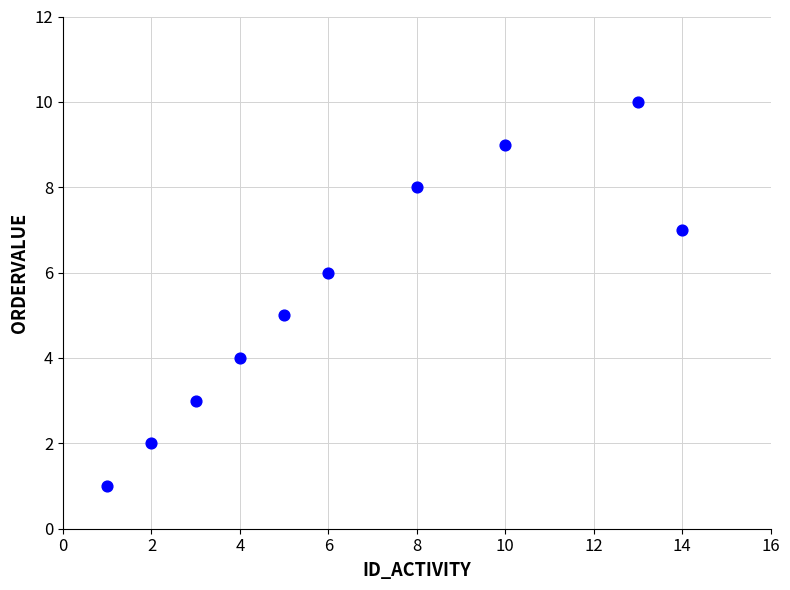

What is the average Y value?

6